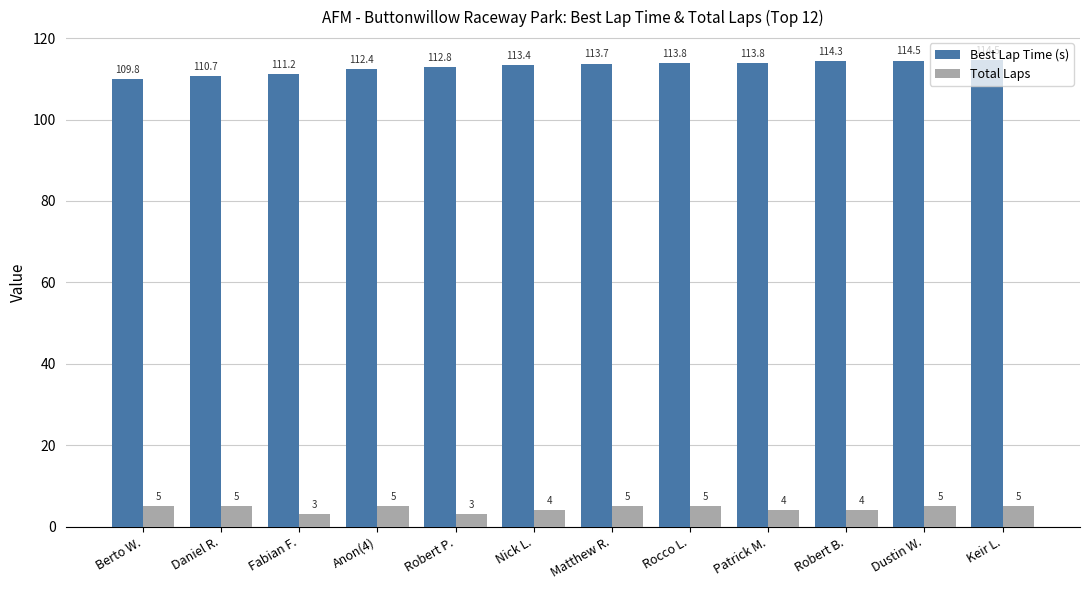

What is the total value across all series at Robert B.?

118.3